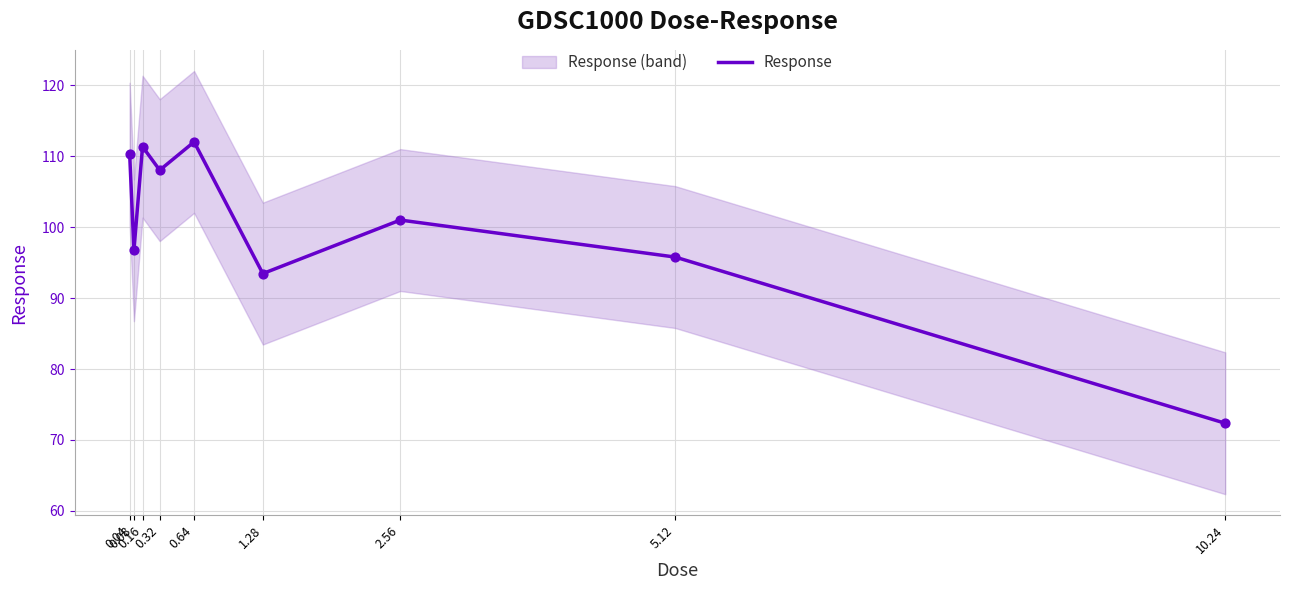

Approximately how many times larger is the value at 2.56 compared to 10.24?

1.4